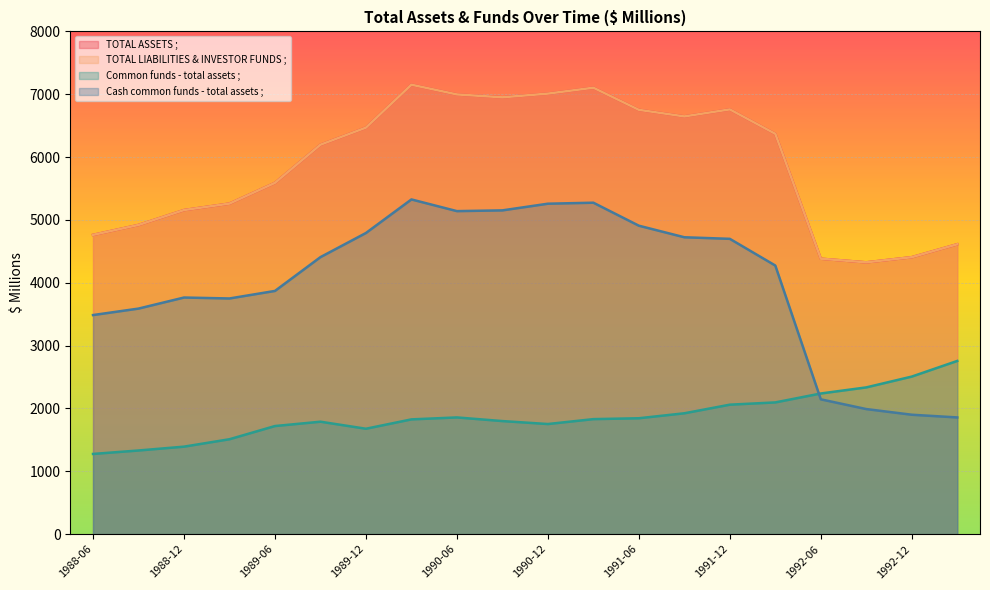

True or false: TOTAL ASSETS ; and TOTAL LIABILITIES & INVESTOR FUNDS ; intersect in this chart.

False